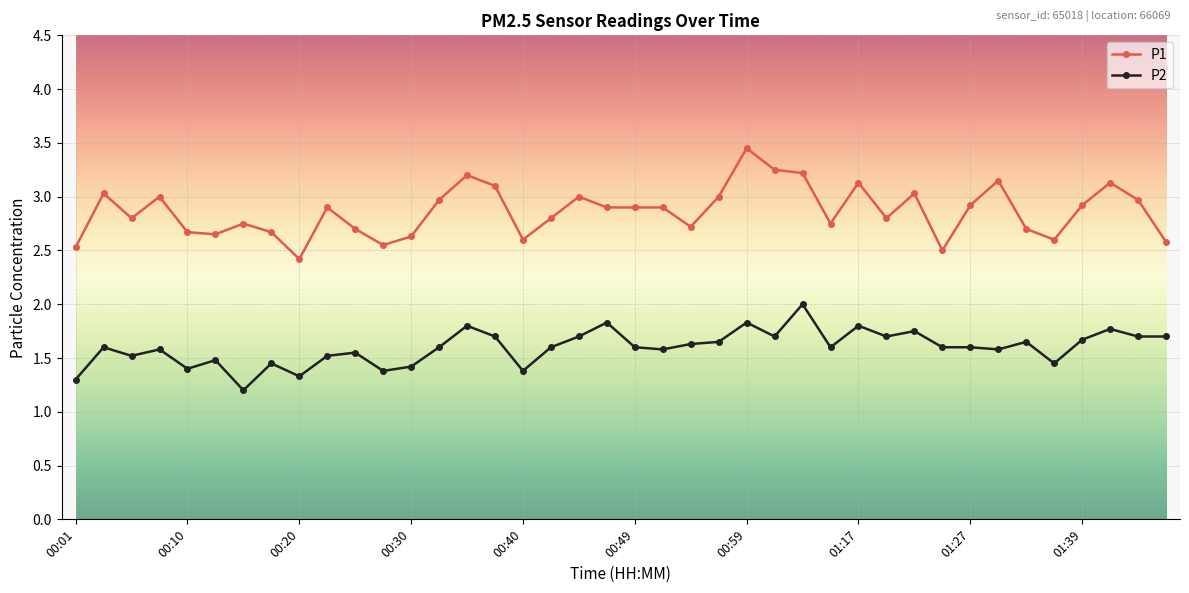

Rank the series by their maximum value, from highest to lowest.

P1, P2